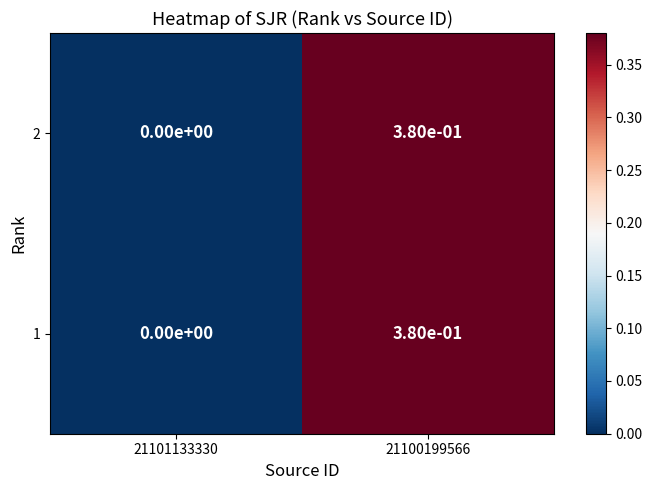

The 1 series shows 0.1 at 21100199566. True or false?

False